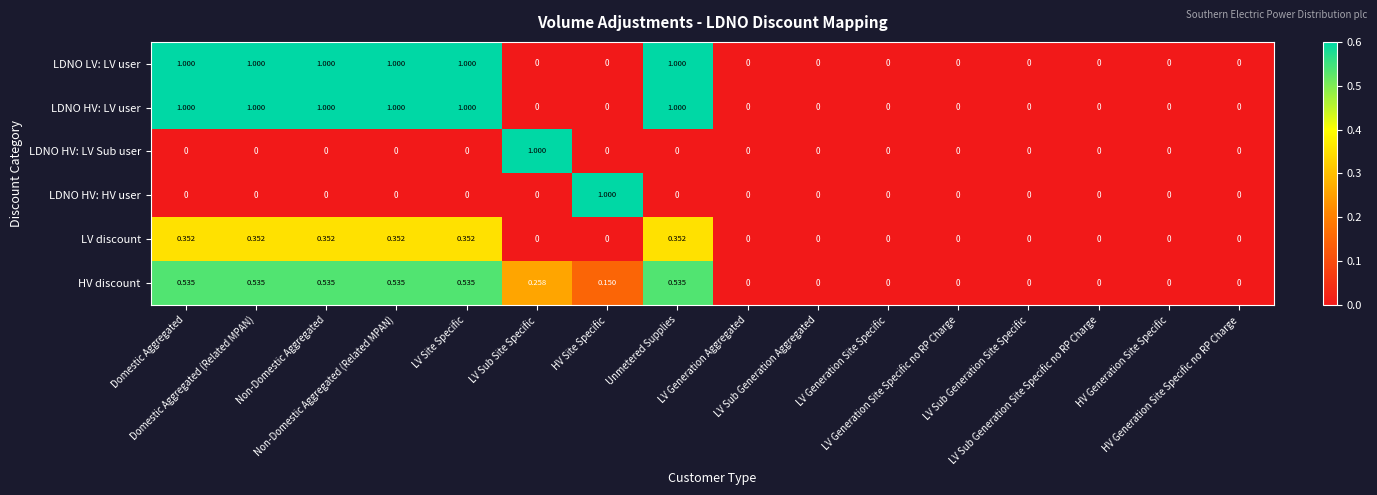

Reading left to right, list all the values displayed in this chart.

LDNO LV: LV user: Domestic Aggregated=1.0	Domestic Aggregated (Related MPAN)=1.0	Non-Domestic Aggregated=1.0	Non-Domestic Aggregated (Related MPAN)=1.0	LV Site Specific=1.0	LV Sub Site Specific=0.0	HV Site Specific=0.0	Unmetered Supplies=1.0	LV Generation Aggregated=0.0	LV Sub Generation Aggregated=0.0	LV Generation Site Specific=0.0	LV Generation Site Specific no RP Charge=0.0	LV Sub Generation Site Specific=0.0	LV Sub Generation Site Specific no RP Charge=0.0	HV Generation Site Specific=0.0	HV Generation Site Specific no RP Charge=0.0
LDNO HV: LV user: Domestic Aggregated=1.0	Domestic Aggregated (Related MPAN)=1.0	Non-Domestic Aggregated=1.0	Non-Domestic Aggregated (Related MPAN)=1.0	LV Site Specific=1.0	LV Sub Site Specific=0.0	HV Site Specific=0.0	Unmetered Supplies=1.0	LV Generation Aggregated=0.0	LV Sub Generation Aggregated=0.0	LV Generation Site Specific=0.0	LV Generation Site Specific no RP Charge=0.0	LV Sub Generation Site Specific=0.0	LV Sub Generation Site Specific no RP Charge=0.0	HV Generation Site Specific=0.0	HV Generation Site Specific no RP Charge=0.0
LDNO HV: LV Sub user: Domestic Aggregated=0.0	Domestic Aggregated (Related MPAN)=0.0	Non-Domestic Aggregated=0.0	Non-Domestic Aggregated (Related MPAN)=0.0	LV Site Specific=0.0	LV Sub Site Specific=1.0	HV Site Specific=0.0	Unmetered Supplies=0.0	LV Generation Aggregated=0.0	LV Sub Generation Aggregated=0.0	LV Generation Site Specific=0.0	LV Generation Site Specific no RP Charge=0.0	LV Sub Generation Site Specific=0.0	LV Sub Generation Site Specific no RP Charge=0.0	HV Generation Site Specific=0.0	HV Generation Site Specific no RP Charge=0.0
LDNO HV: HV user: Domestic Aggregated=0.0	Domestic Aggregated (Related MPAN)=0.0	Non-Domestic Aggregated=0.0	Non-Domestic Aggregated (Related MPAN)=0.0	LV Site Specific=0.0	LV Sub Site Specific=0.0	HV Site Specific=1.0	Unmetered Supplies=0.0	LV Generation Aggregated=0.0	LV Sub Generation Aggregated=0.0	LV Generation Site Specific=0.0	LV Generation Site Specific no RP Charge=0.0	LV Sub Generation Site Specific=0.0	LV Sub Generation Site Specific no RP Charge=0.0	HV Generation Site Specific=0.0	HV Generation Site Specific no RP Charge=0.0
LV discount: Domestic Aggregated=0.4	Domestic Aggregated (Related MPAN)=0.4	Non-Domestic Aggregated=0.4	Non-Domestic Aggregated (Related MPAN)=0.4	LV Site Specific=0.4	LV Sub Site Specific=0.0	HV Site Specific=0.0	Unmetered Supplies=0.4	LV Generation Aggregated=0.0	LV Sub Generation Aggregated=0.0	LV Generation Site Specific=0.0	LV Generation Site Specific no RP Charge=0.0	LV Sub Generation Site Specific=0.0	LV Sub Generation Site Specific no RP Charge=0.0	HV Generation Site Specific=0.0	HV Generation Site Specific no RP Charge=0.0
HV discount: Domestic Aggregated=0.5	Domestic Aggregated (Related MPAN)=0.5	Non-Domestic Aggregated=0.5	Non-Domestic Aggregated (Related MPAN)=0.5	LV Site Specific=0.5	LV Sub Site Specific=0.3	HV Site Specific=0.1	Unmetered Supplies=0.5	LV Generation Aggregated=0.0	LV Sub Generation Aggregated=0.0	LV Generation Site Specific=0.0	LV Generation Site Specific no RP Charge=0.0	LV Sub Generation Site Specific=0.0	LV Sub Generation Site Specific no RP Charge=0.0	HV Generation Site Specific=0.0	HV Generation Site Specific no RP Charge=0.0